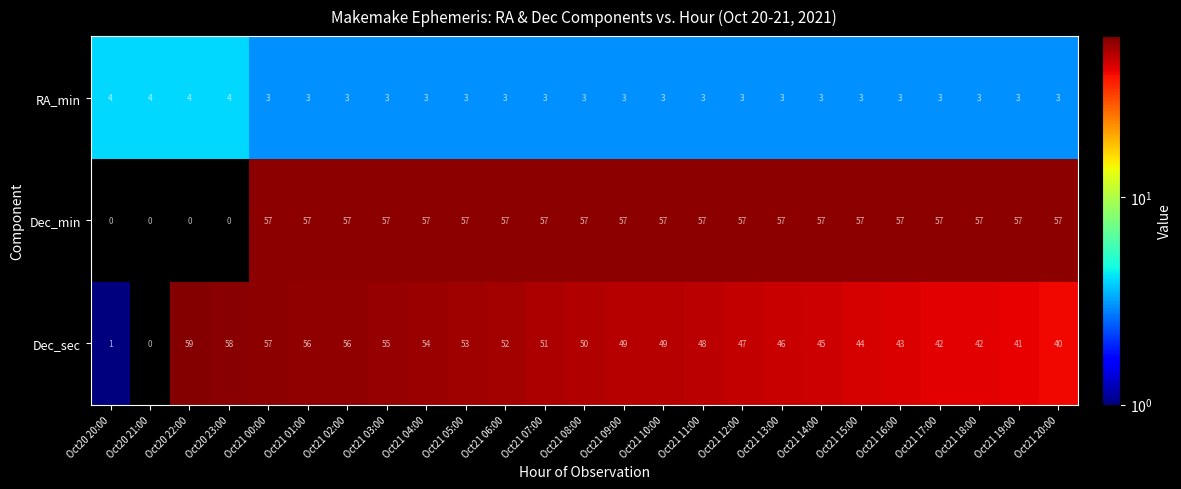

Is the value of RA_min at Oct20 22:00 greater than the value of Dec_min at Oct21 10:00?

No